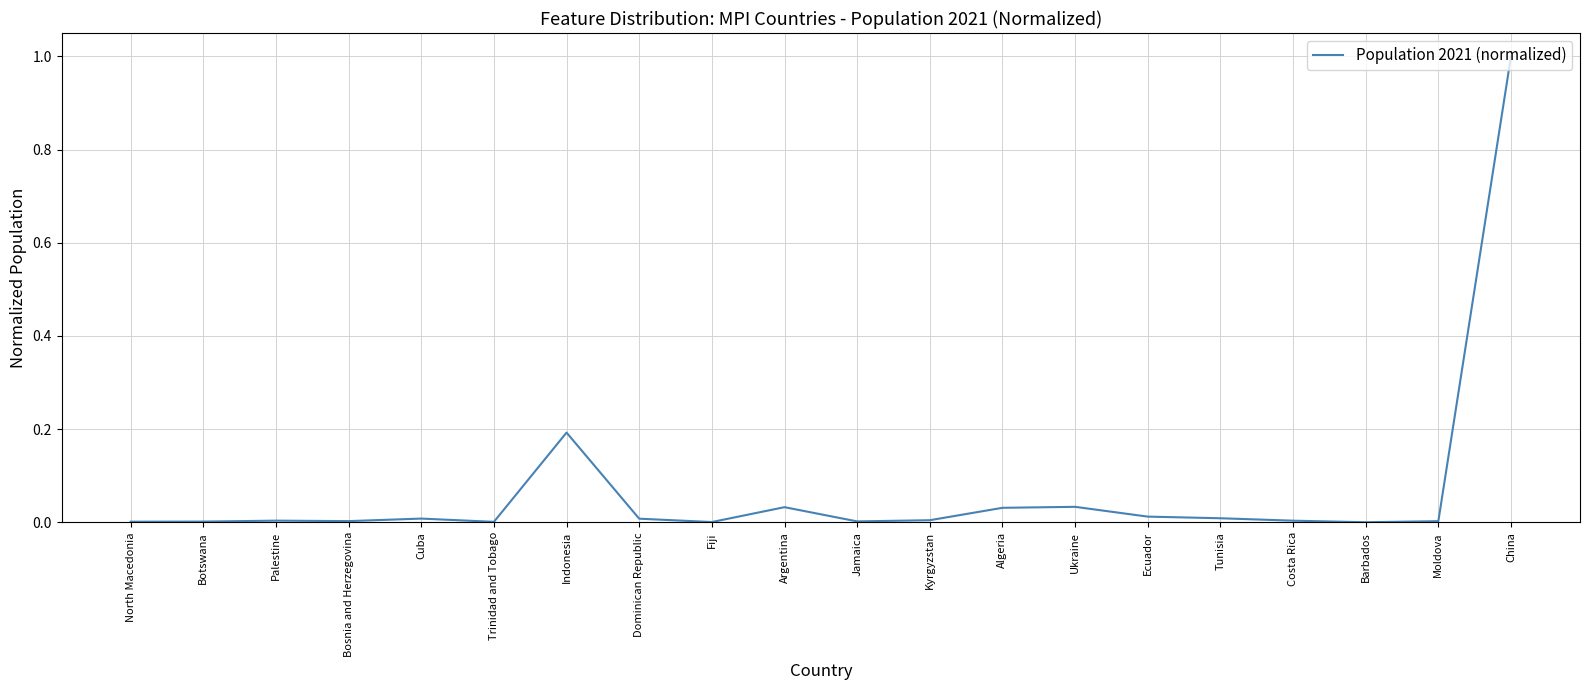

How many lines are shown in the chart?

1